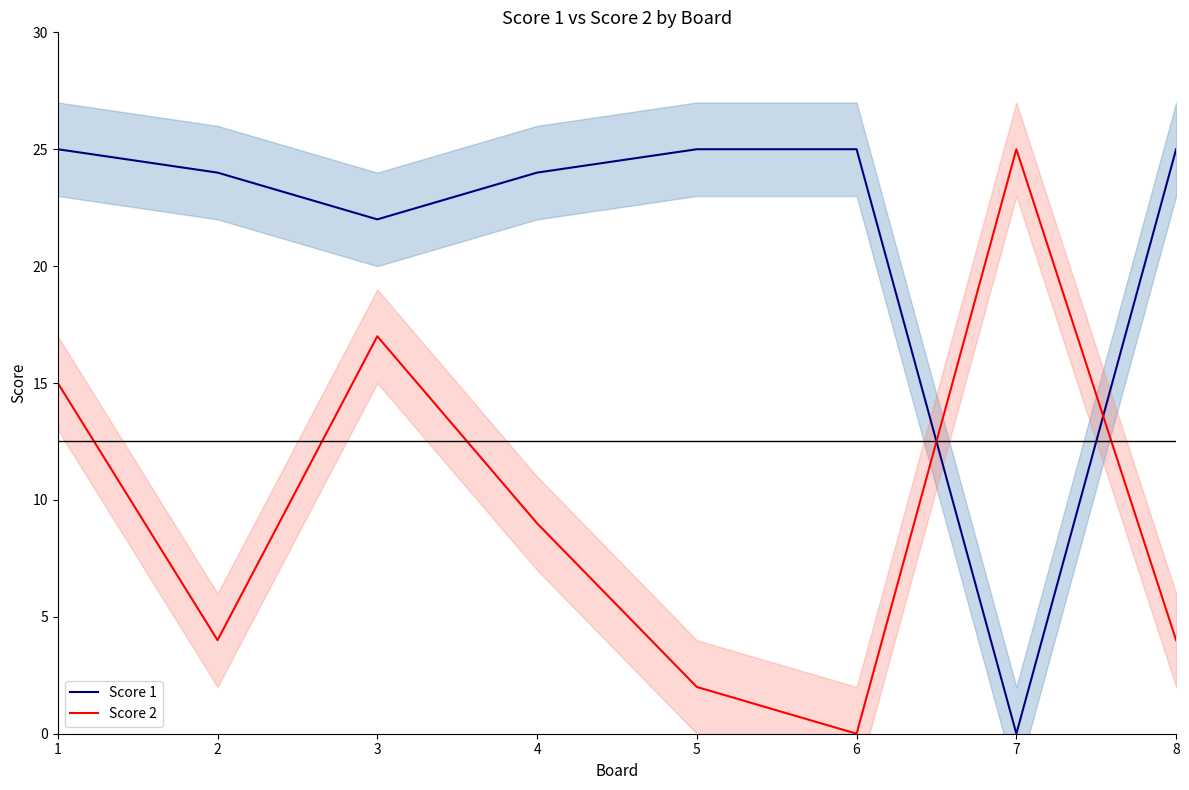

Which series has the largest range (max minus min)?

Score 1